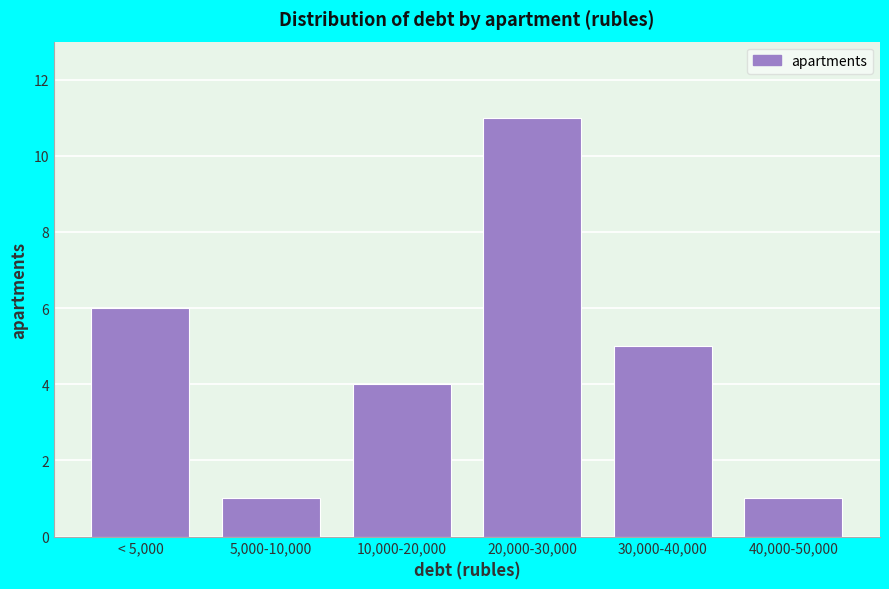

Reading left to right, extract all data points from this chart.

6	1	4	11	5	1